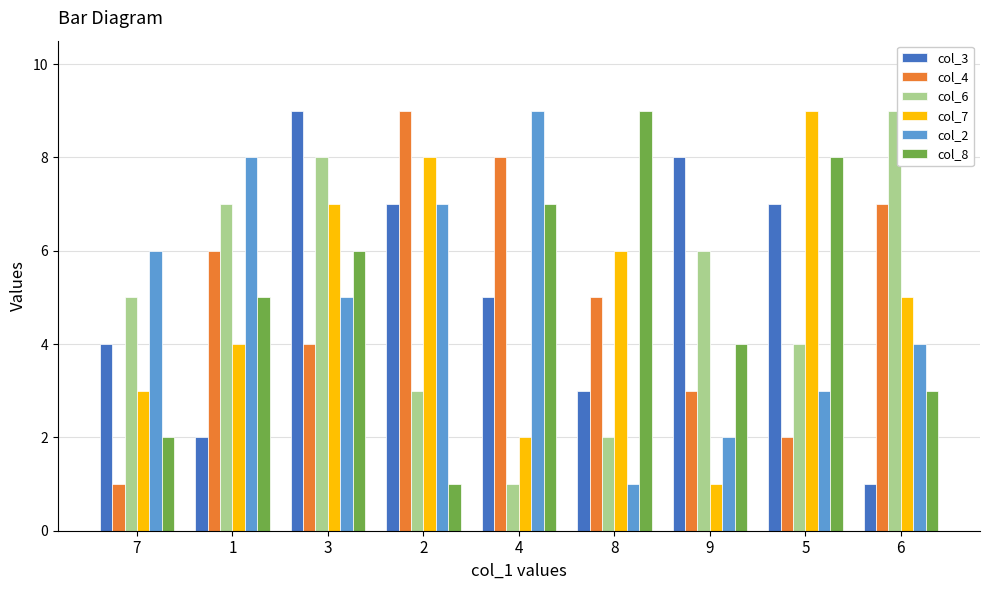

What is the label of the 8th bar from the left?

5